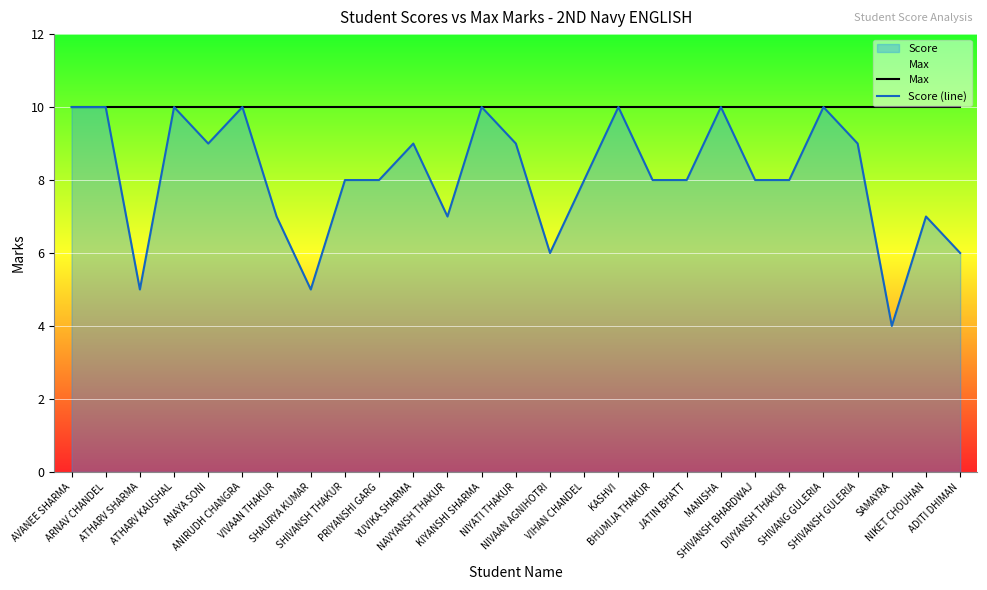

Between DIVYANSH THAKUR and NIKET CHOUHAN, which is larger?

DIVYANSH THAKUR